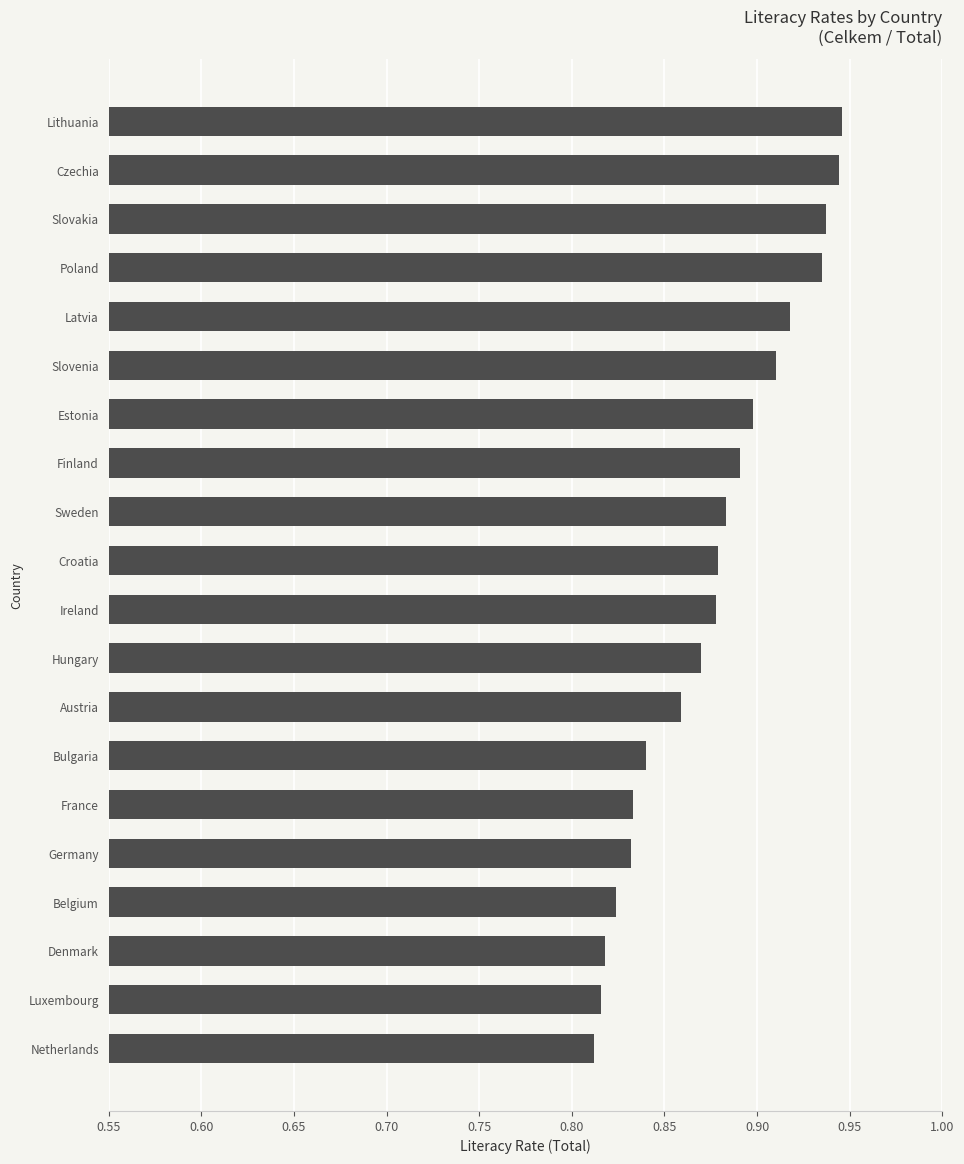

What is the change in value from Sweden to Lithuania?

+0.1